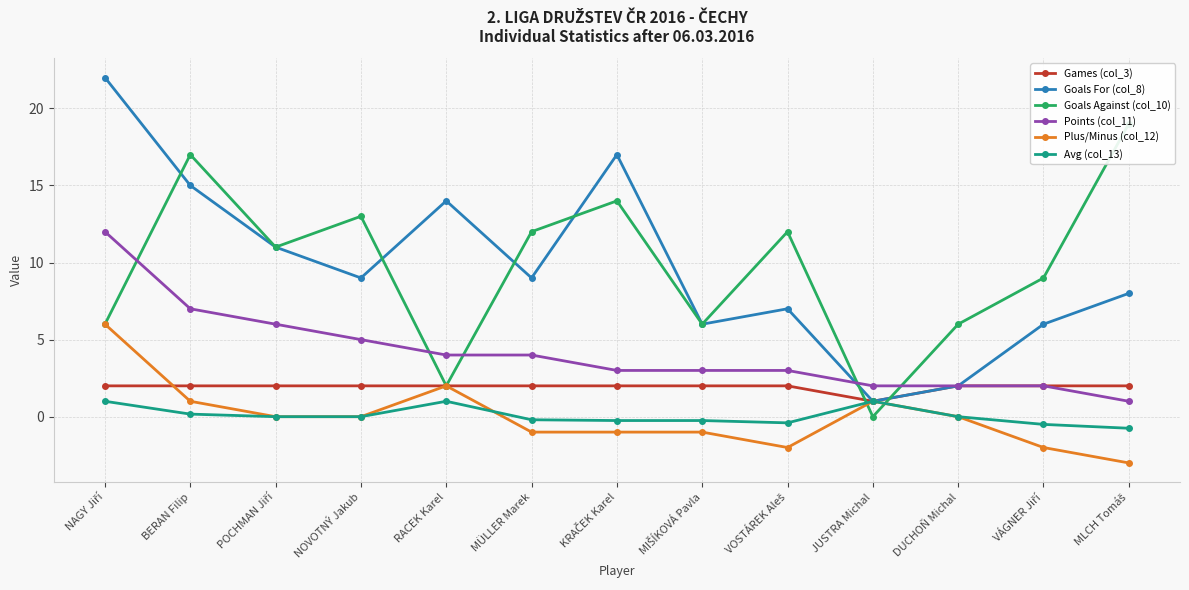

Reading left to right, what are all the values shown in this chart?

Games (col_3): 2.0	2.0	2.0	2.0	2.0	2.0	2.0	2.0	2.0	1.0	2.0	2.0	2.0
Goals For (col_8): 22.0	15.0	11.0	9.0	14.0	9.0	17.0	6.0	7.0	1.0	2.0	6.0	8.0
Goals Against (col_10): 6.0	17.0	11.0	13.0	2.0	12.0	14.0	6.0	12.0	0.0	6.0	9.0	19.0
Points (col_11): 12.0	7.0	6.0	5.0	4.0	4.0	3.0	3.0	3.0	2.0	2.0	2.0	1.0
Plus/Minus (col_12): 6.0	1.0	0.0	0.0	2.0	-1.0	-1.0	-1.0	-2.0	1.0	0.0	-2.0	-3.0
Avg (col_13): 1.0	0.2	0.0	0.0	1.0	-0.2	-0.2	-0.2	-0.4	1.0	0.0	-0.5	-0.8